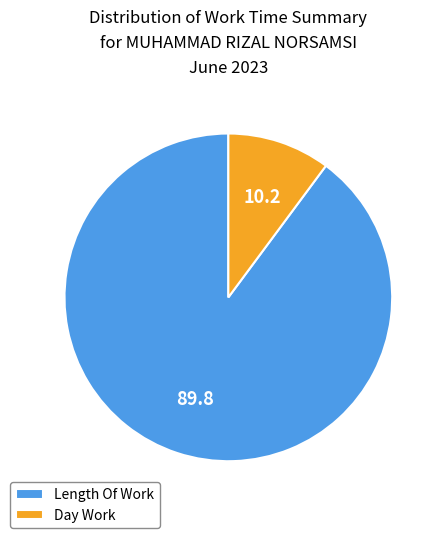

How many segments does this pie chart have?

2